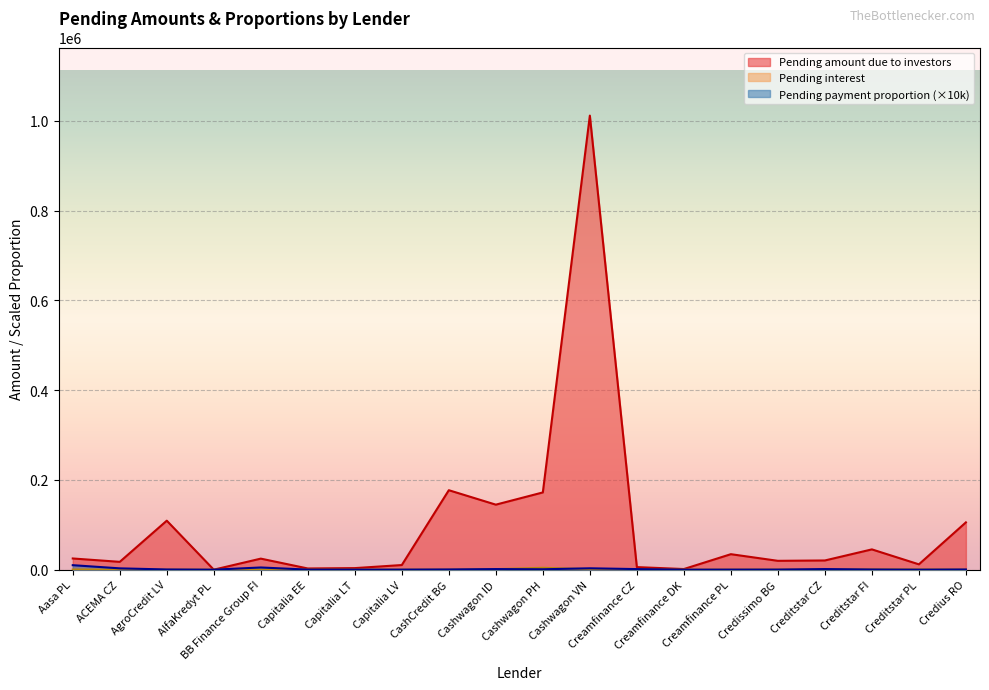

Which label corresponds to the smallest value in the chart?

AlfaKredyt PL